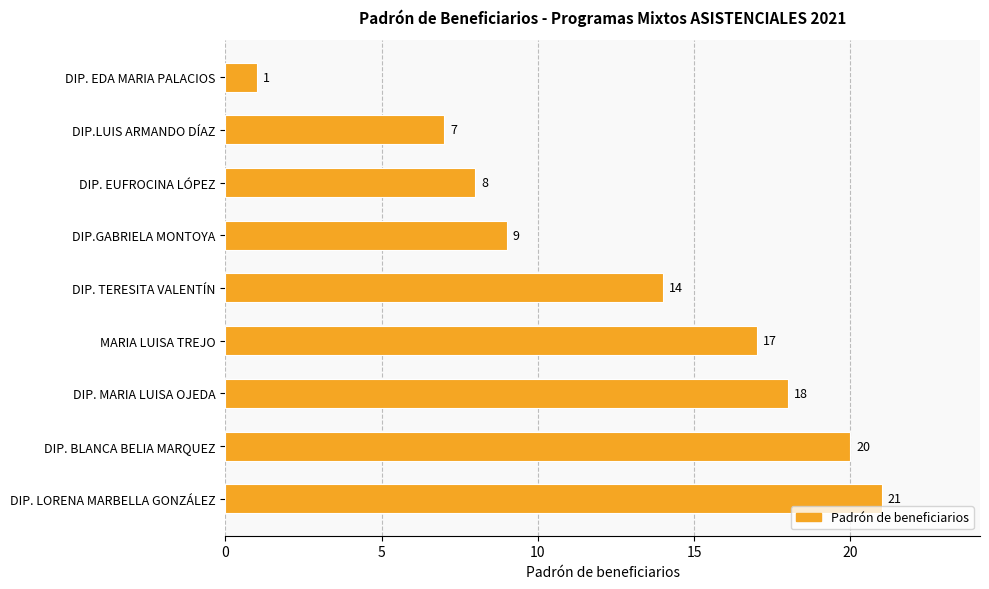

The chart shows a value of 10 at DIP. BLANCA BELIA MARQUEZ. True or false?

False